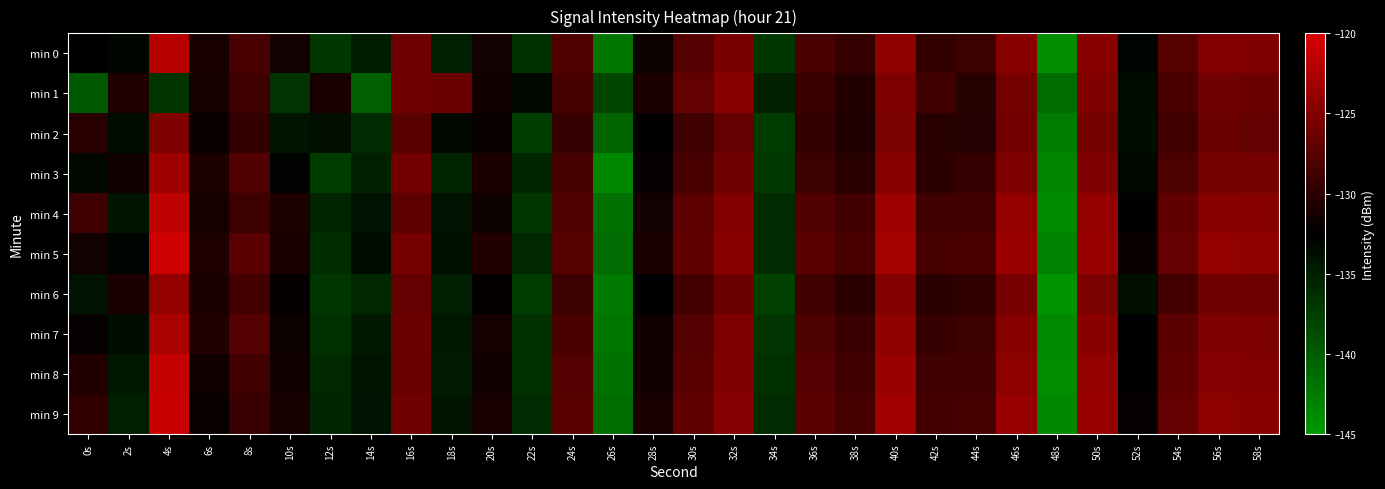

Rank the series by their maximum value, from highest to lowest.

min 5, min 9, min 8, min 4, min 0, min 7, min 3, min 6, min 1, min 2